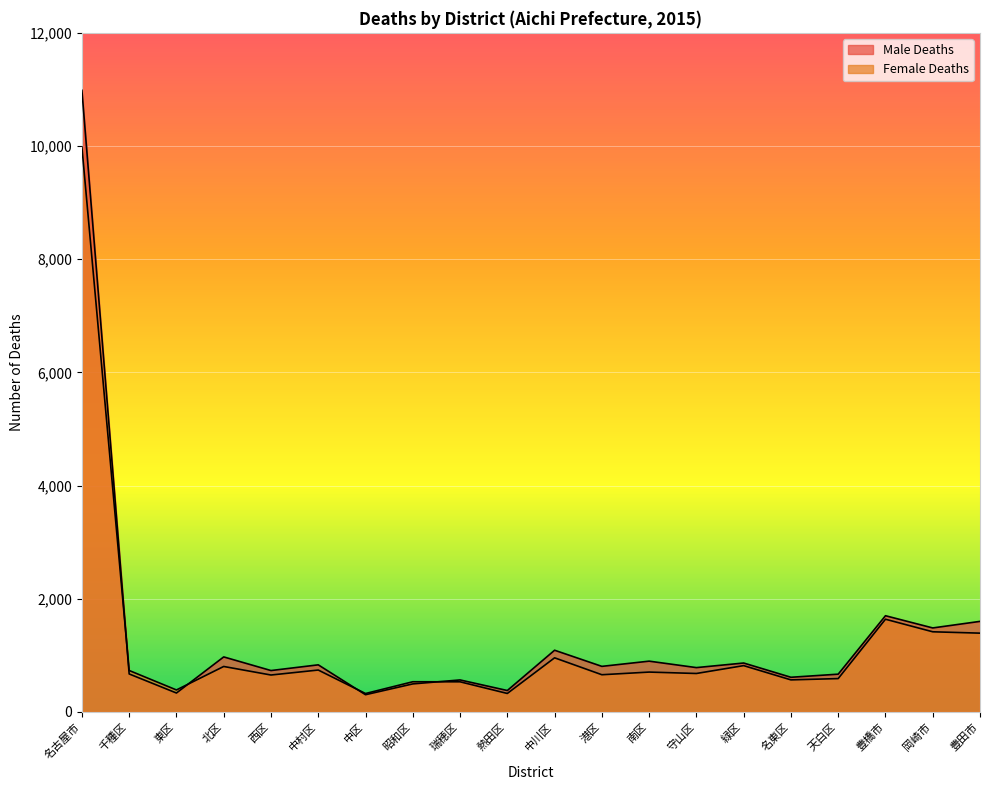

At which label is Male Deaths closest to 5643?

豊橋市